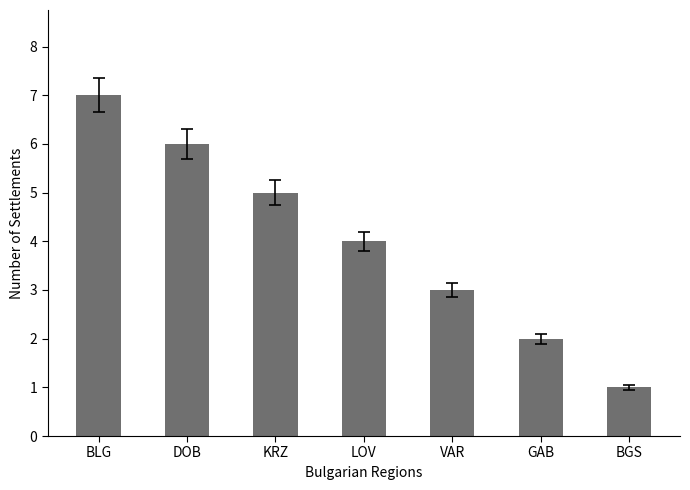

How many bars are there in total?

7